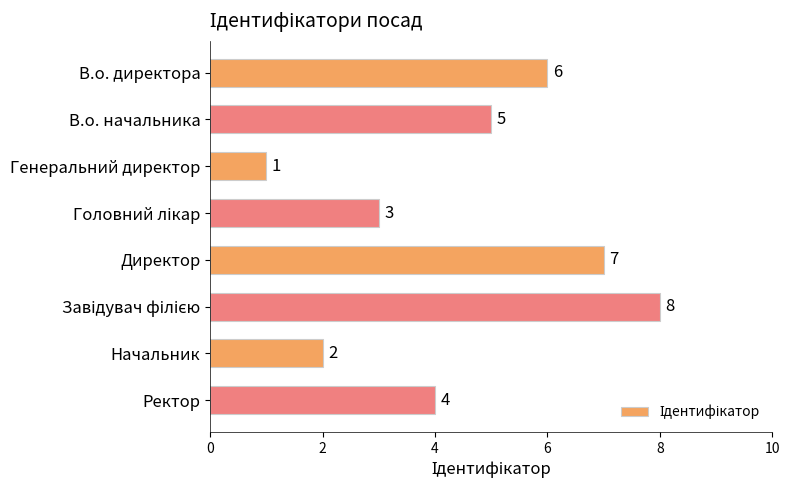

What is the difference between the second highest and second lowest values?

5